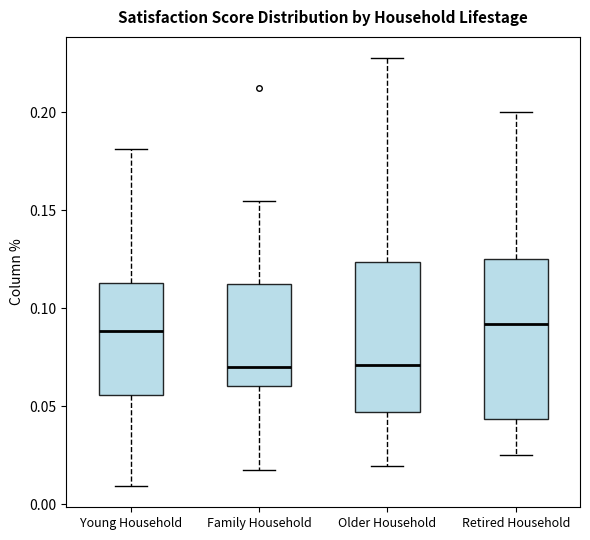

Reading left to right, read every box against the y-axis: the position of its median line, the range the box covers, and the ends of its whiskers. The values are not printed on the chart, so give them approximately, as read against the axis.

Young Household: median 0.090, box 0.055 to 0.115, whiskers 0.010 to 0.180
Family Household: median 0.070, box 0.060 to 0.110, whiskers 0.020 to 0.155
Older Household: median 0.070, box 0.045 to 0.125, whiskers 0.020 to 0.230
Retired Household: median 0.090, box 0.045 to 0.125, whiskers 0.025 to 0.200